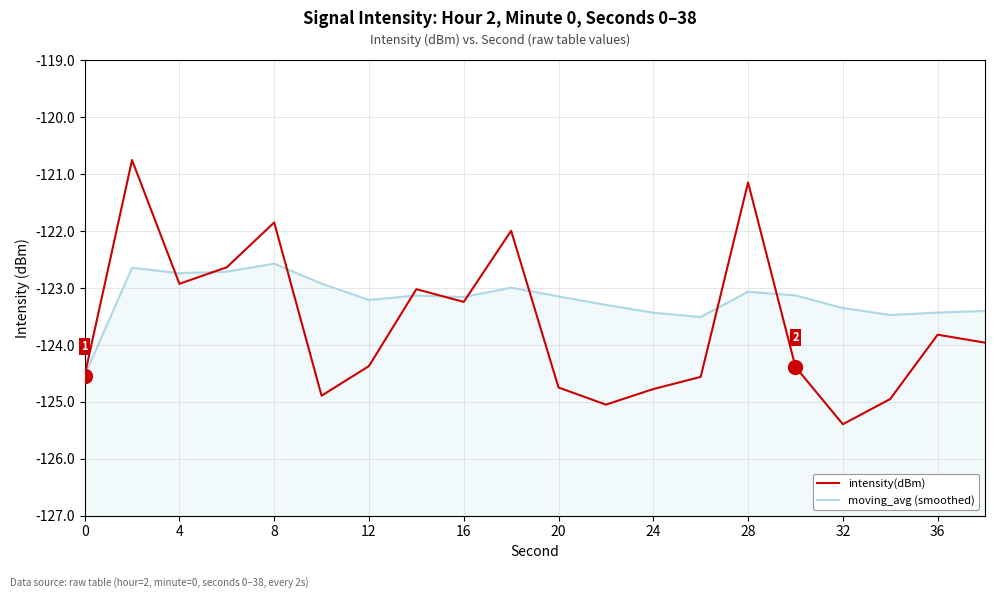

Which series has the widest spread of values?

intensity(dBm)